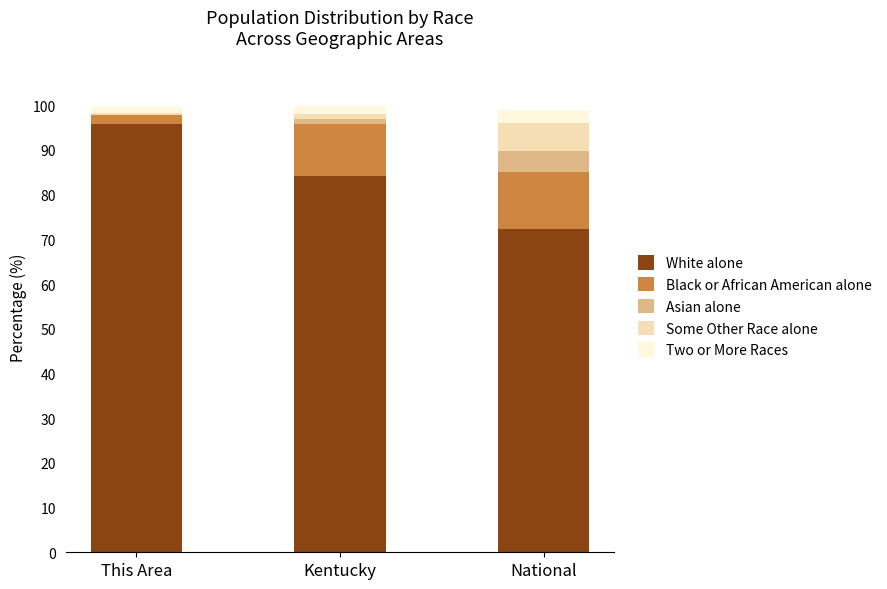

The value of White alone at Kentucky is 43.6. True or false?

False